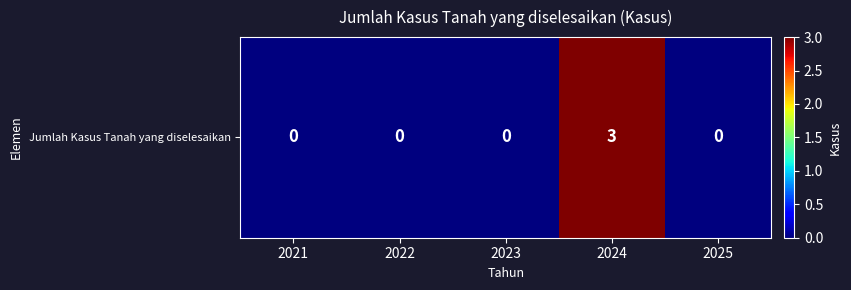

What is the difference between the maximum and minimum values?

3